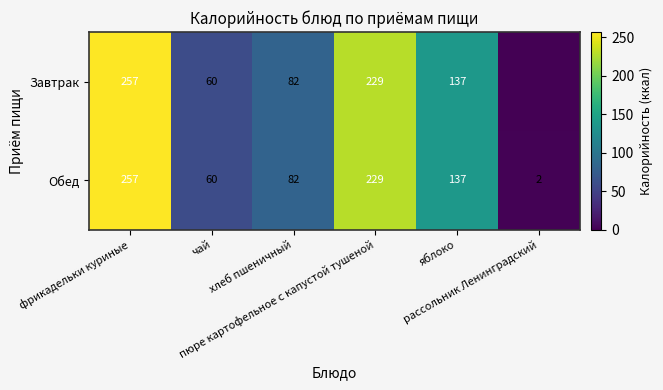

What is the sum of all Обед values?

767